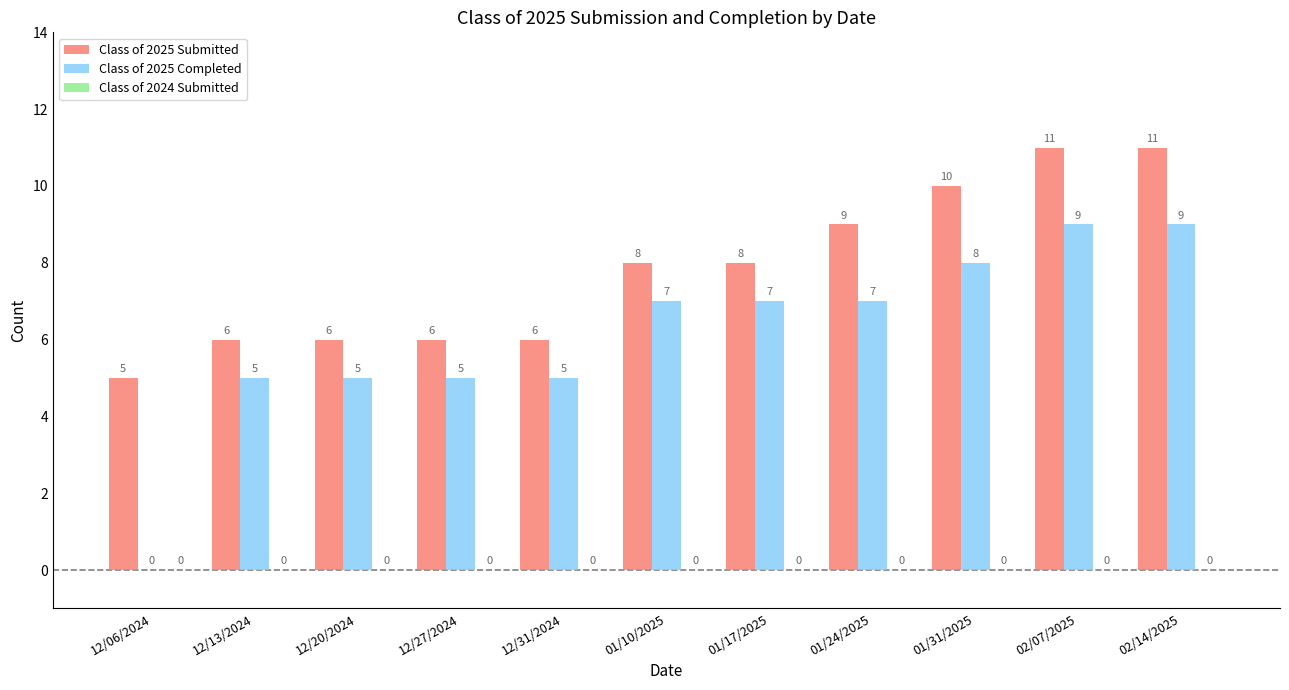

What is the difference between the Class of 2025 Completed values at 12/20/2024 and 02/07/2025?

4